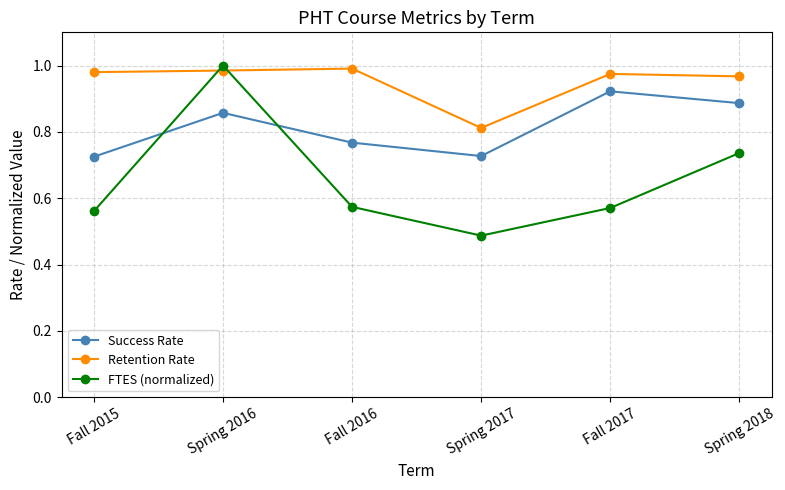

Rank the series at Spring 2018 from lowest to highest value.

FTES (normalized), Success Rate, Retention Rate